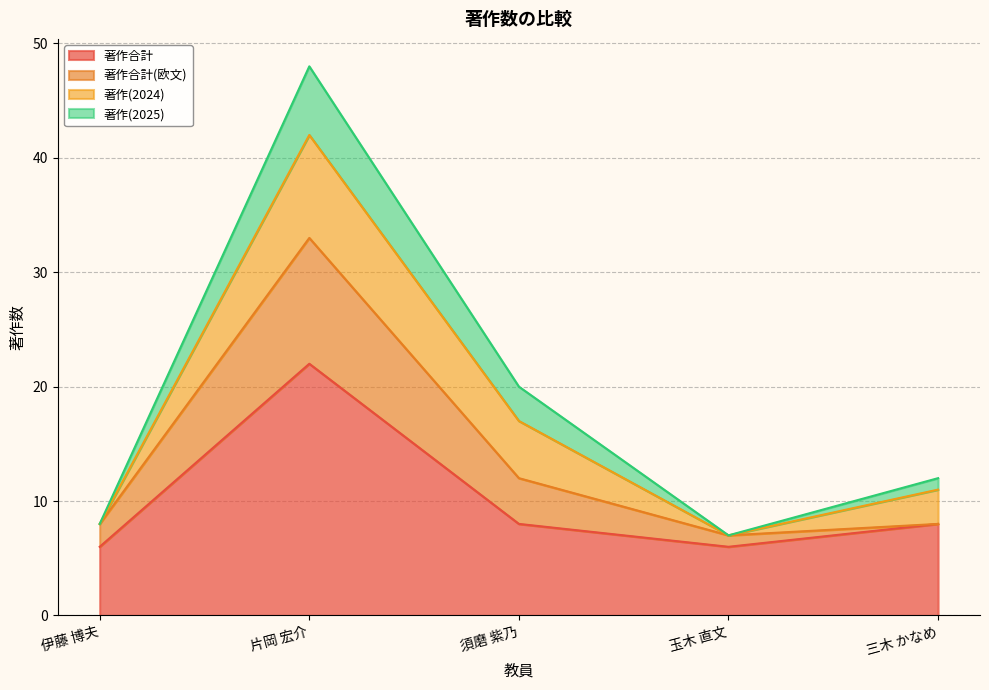

Where does the 著作合計 series first go above 8?

片岡 宏介